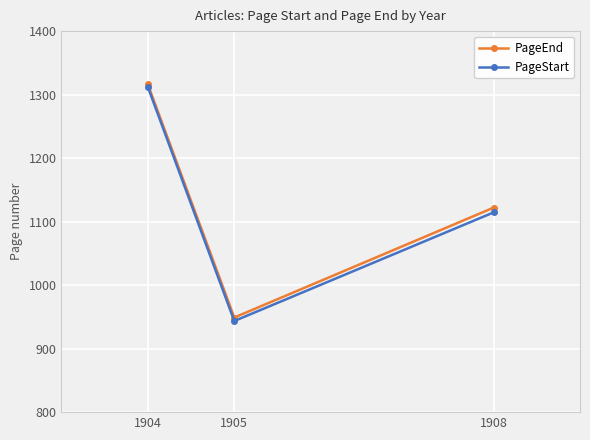

What is the greatest value displayed?

1316.0